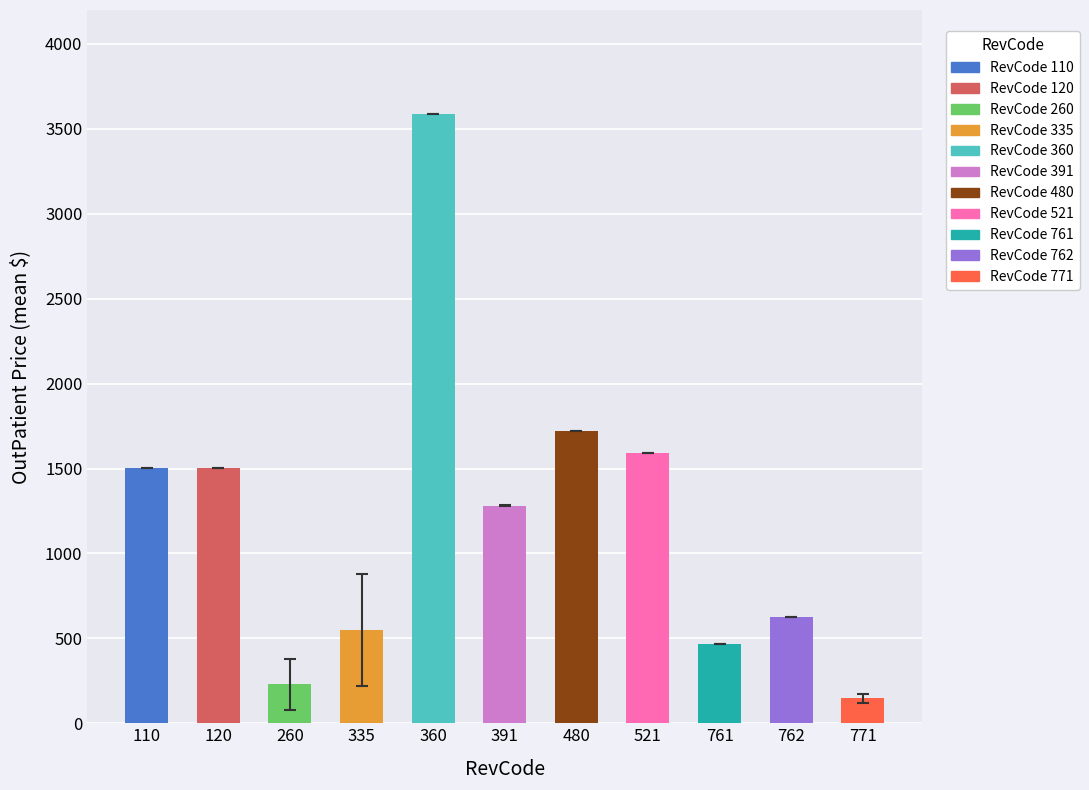

How many distinct data groups are displayed?

1